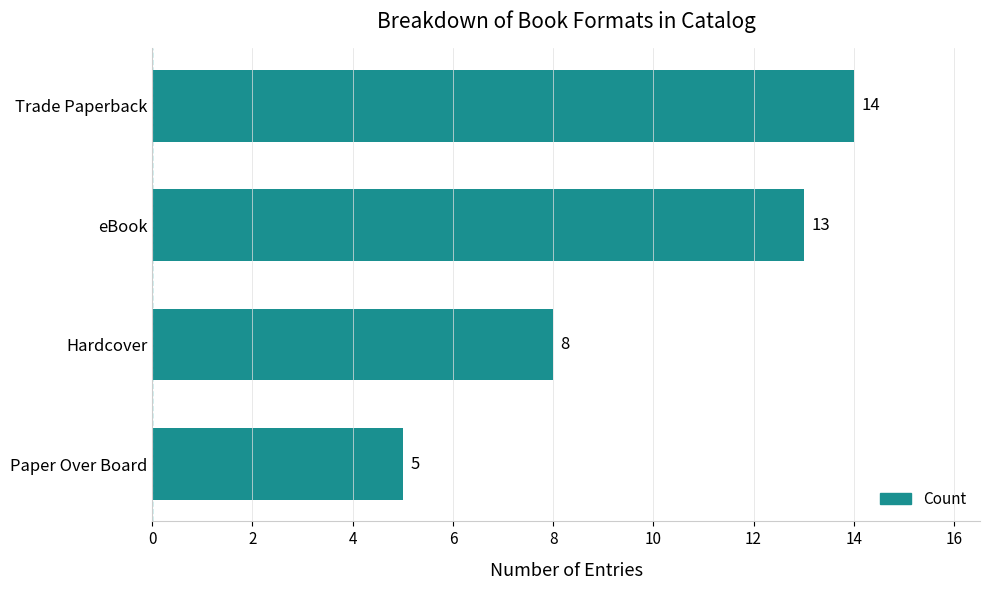

Which has a higher value, Trade Paperback or eBook?

Trade Paperback